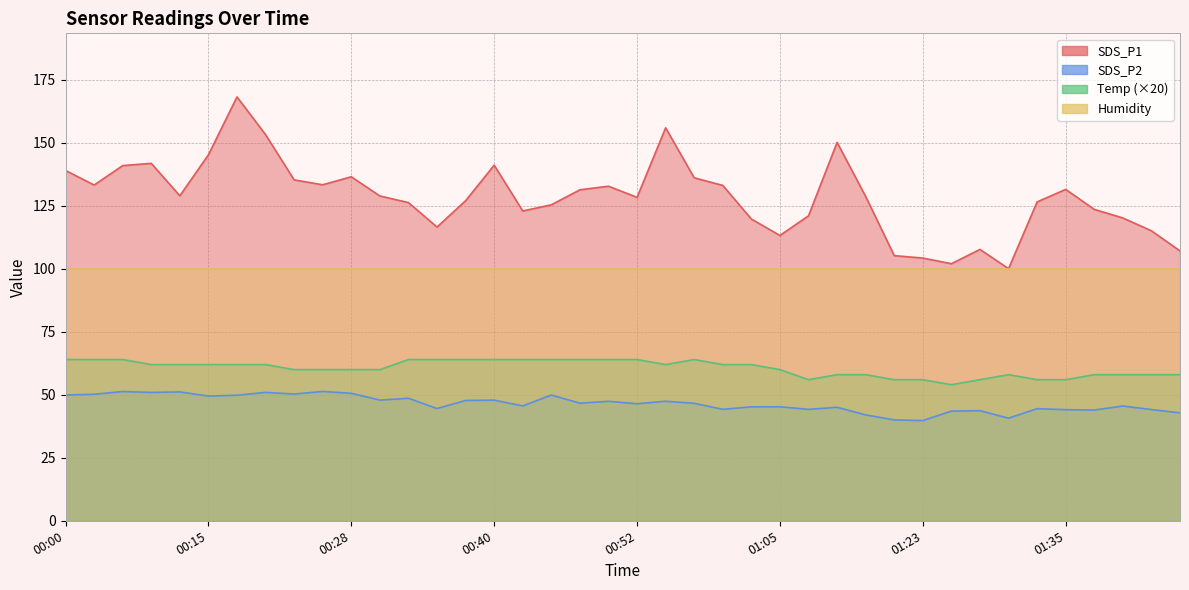

What is the difference between the Temp values at 00:08 and 01:33?

6.0